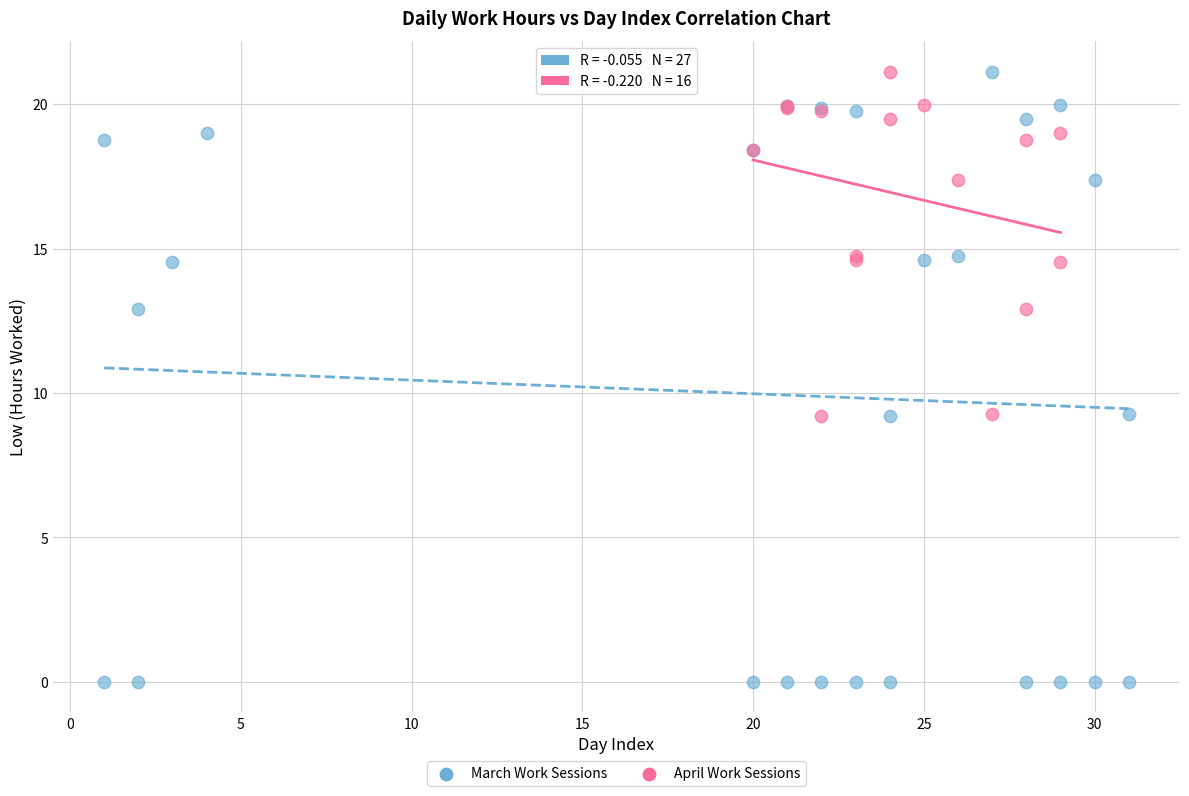

Which series contains the lowest Y value?

March Work Sessions